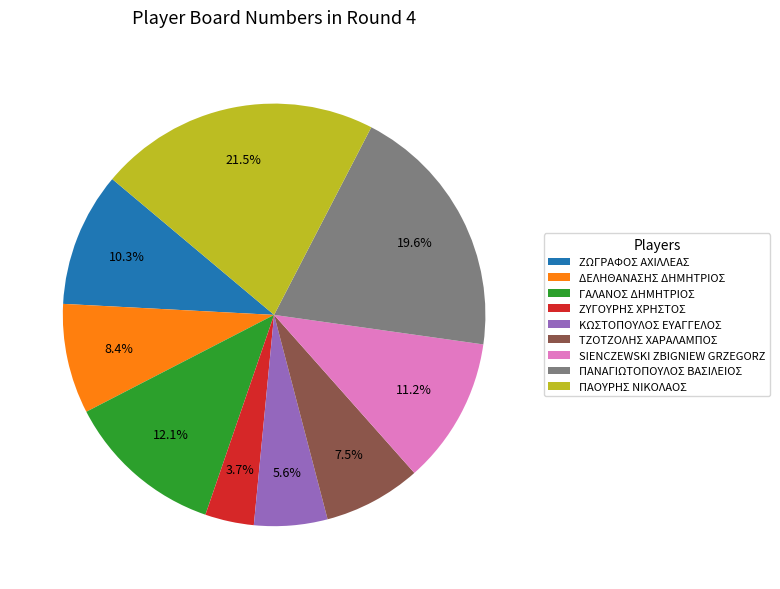

The ΖΥΓΟΥΡΗΣ ΧΡΗΣΤΟΣ slice represents 10% of the pie. True or false?

False